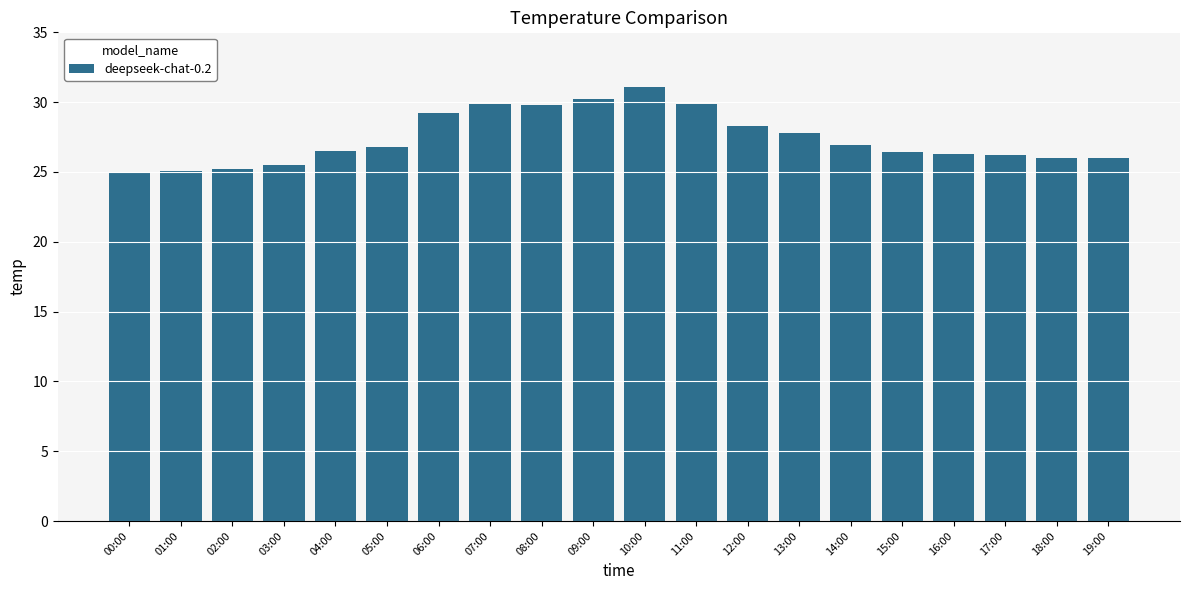

What is the average value?

27.4